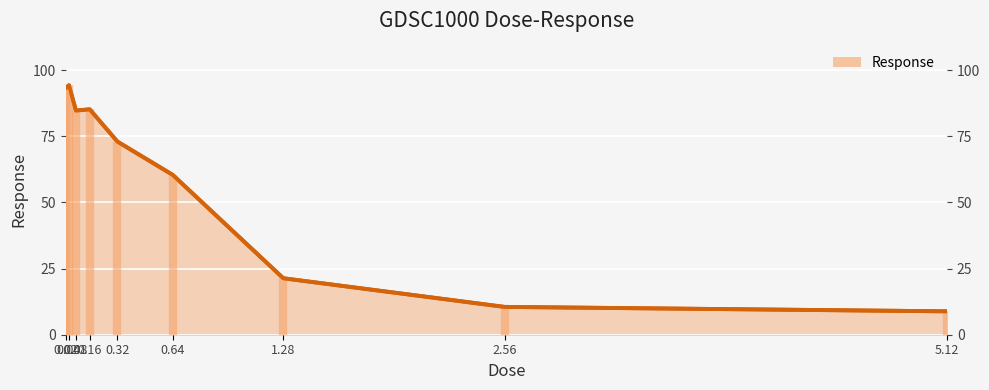

List the labels in order of value, largest first.

0.04, 0.02, 0.16, 0.08, 0.32, 0.64, 1.28, 2.56, 5.12